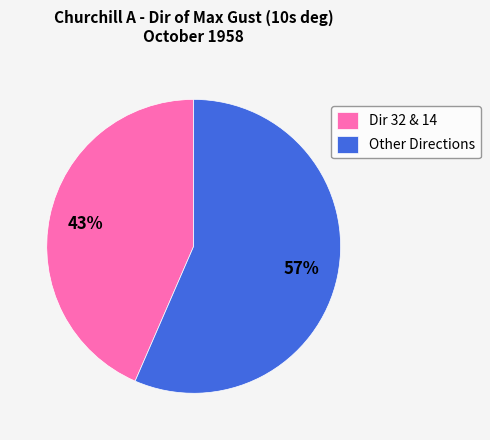

Is there any slice that represents more than half of the pie?

Yes